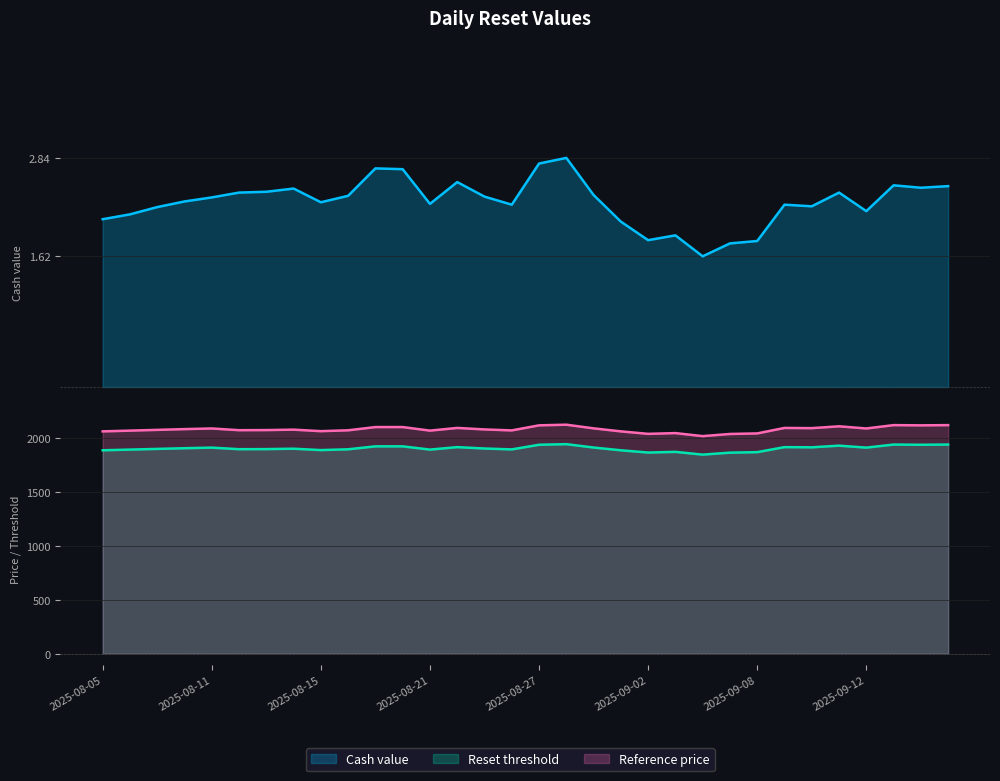

List the series in order of their peak value, lowest first.

Cash value, Reset threshold, Reference price